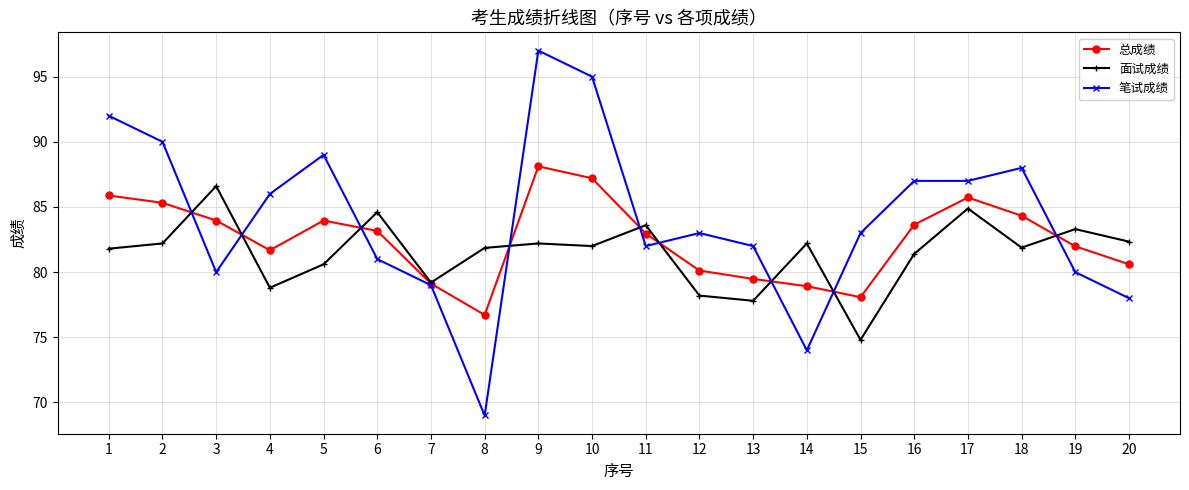

At which category does the chart reach its peak across all series?

9